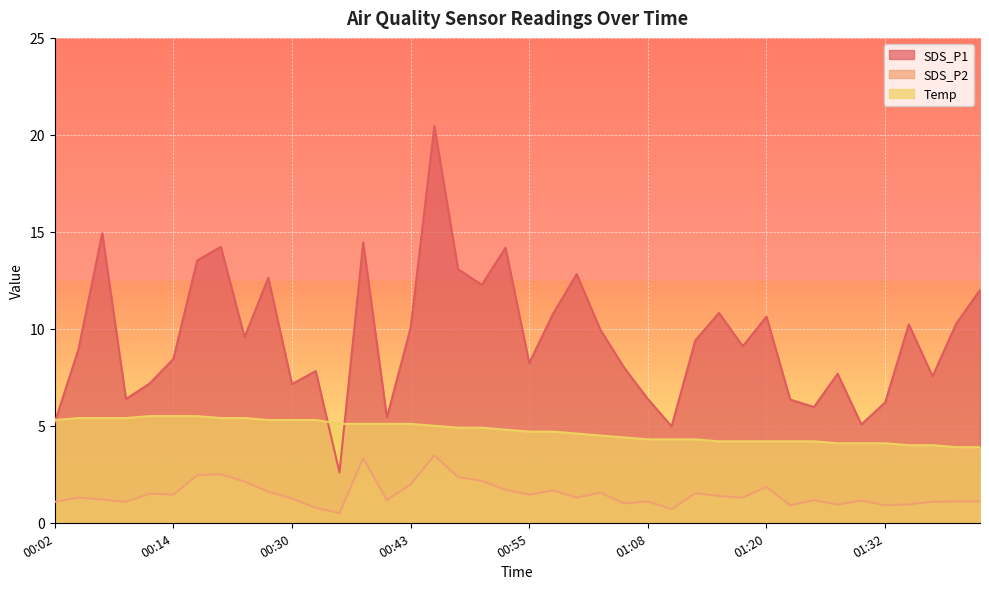

What is the total value across all series at 01:39?

15.3